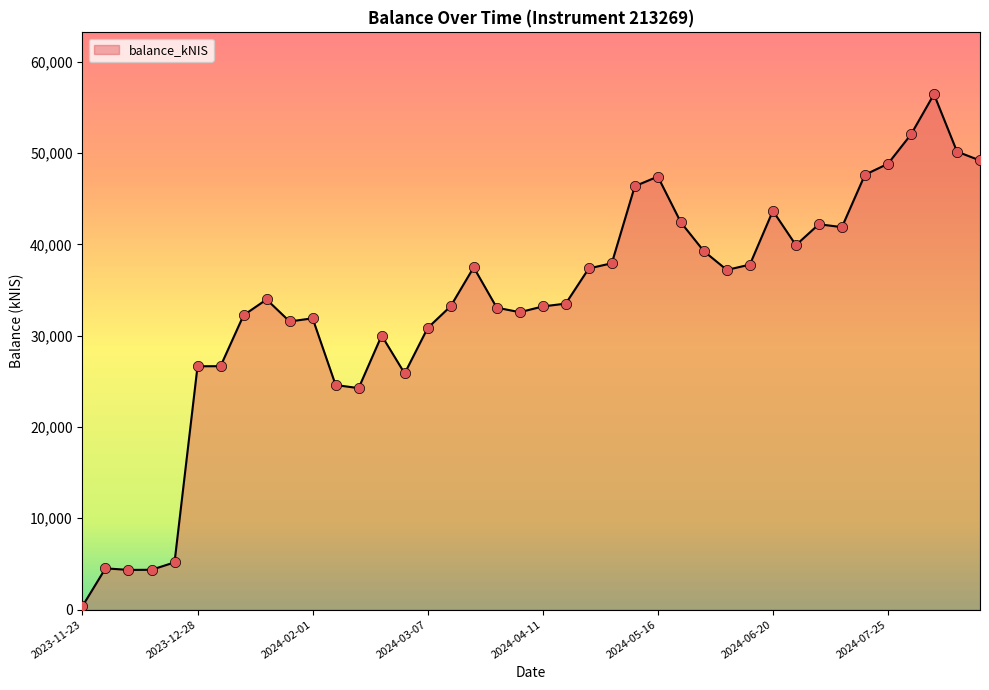

What is the maximum value shown in the chart?

56434.8